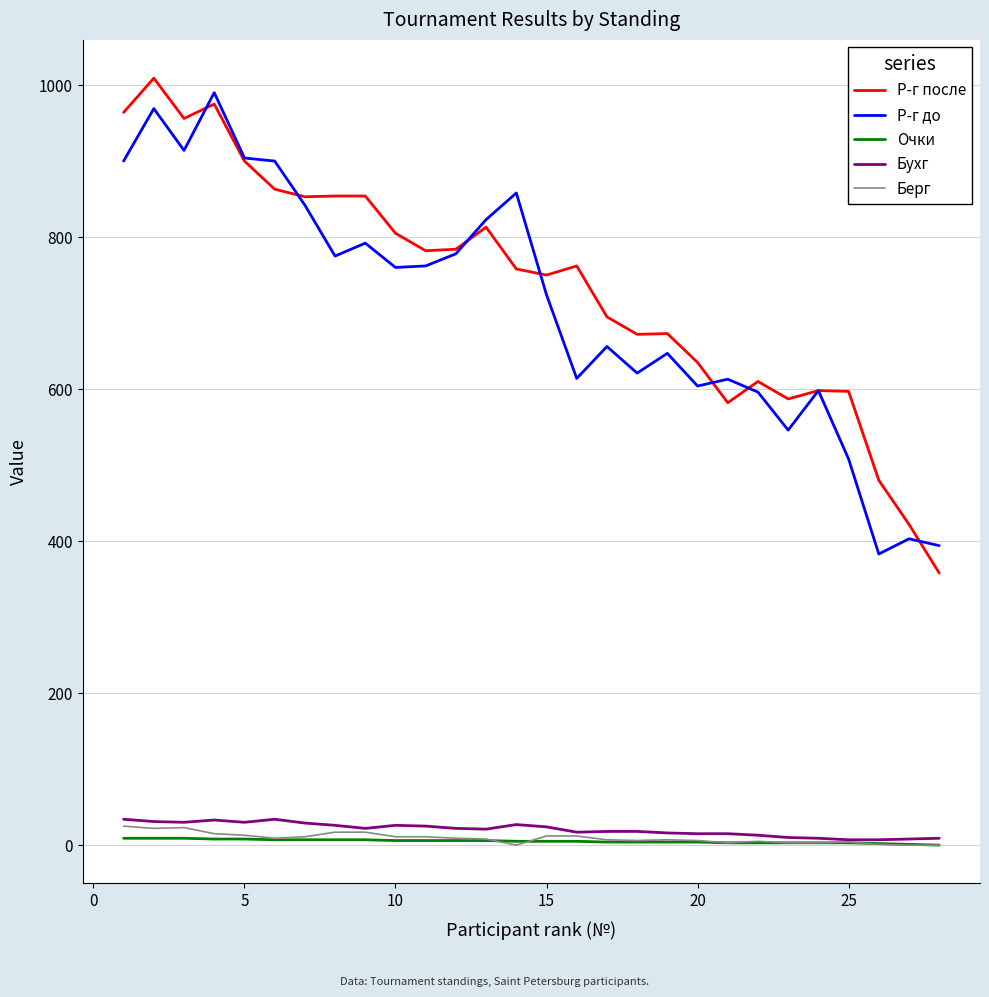

Is this an area chart (filled region under the line)?

No